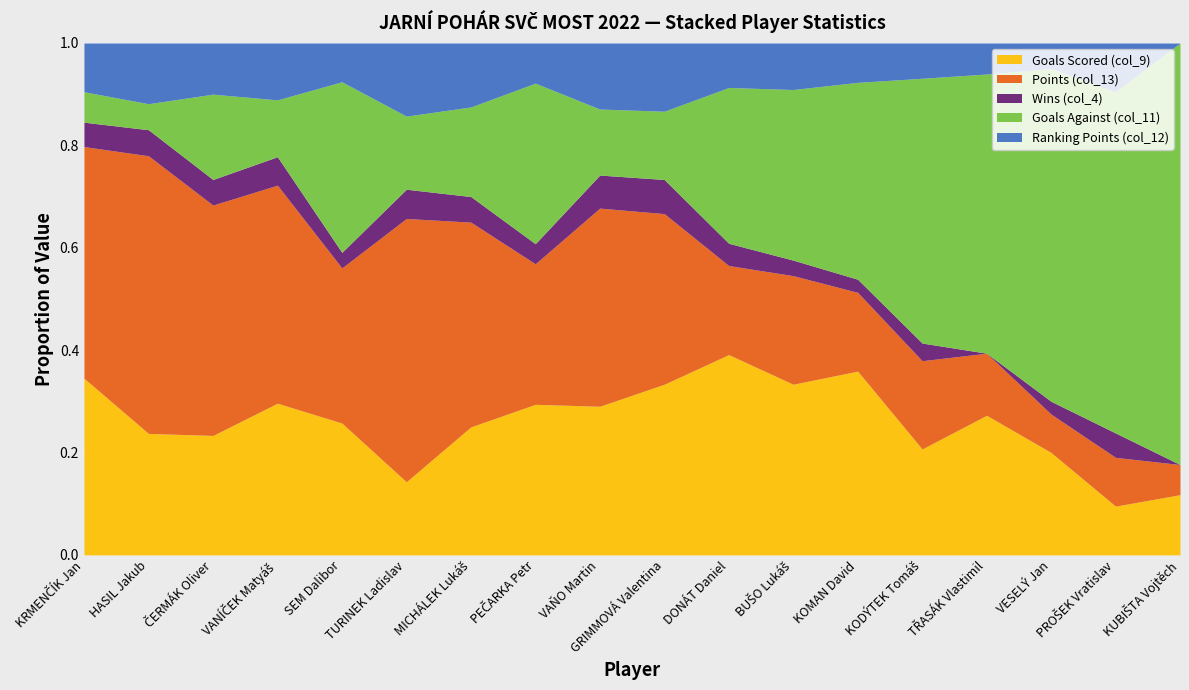

At which category does the chart reach its minimum across all series?

TŘASÁK Vlastimil